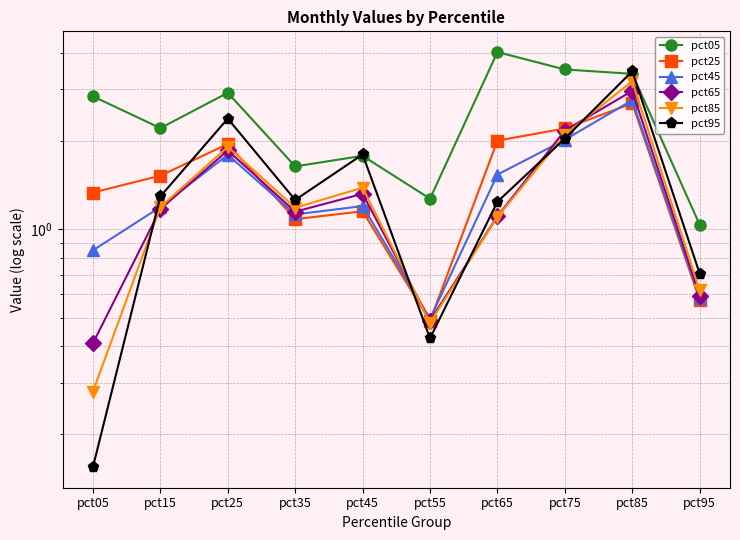

What is the value of the pct85 point at the 3rd from the left?

1.9